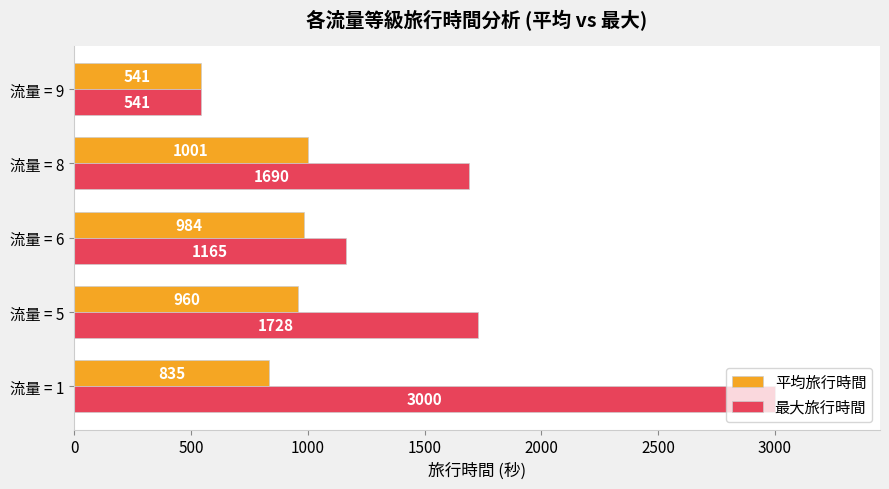

What is the highest value of the 最大旅行時間 series?

3000